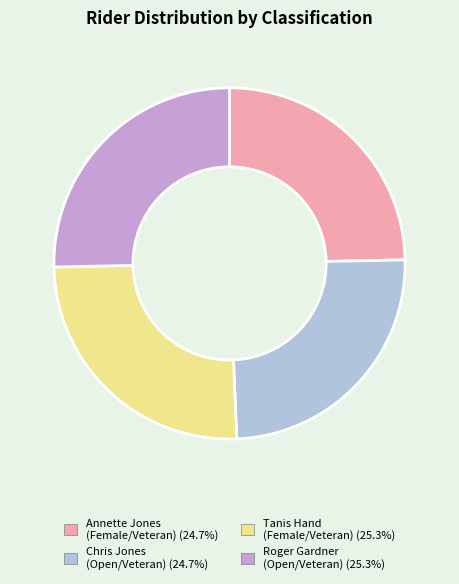

Does any single category account for the majority?

No